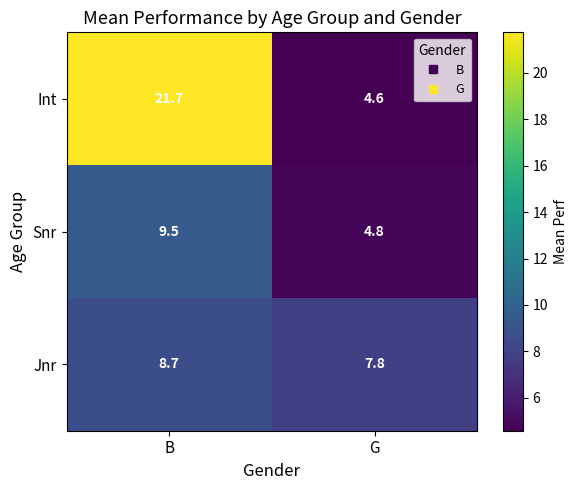

The value of Jnr at G is 7.8. True or false?

True